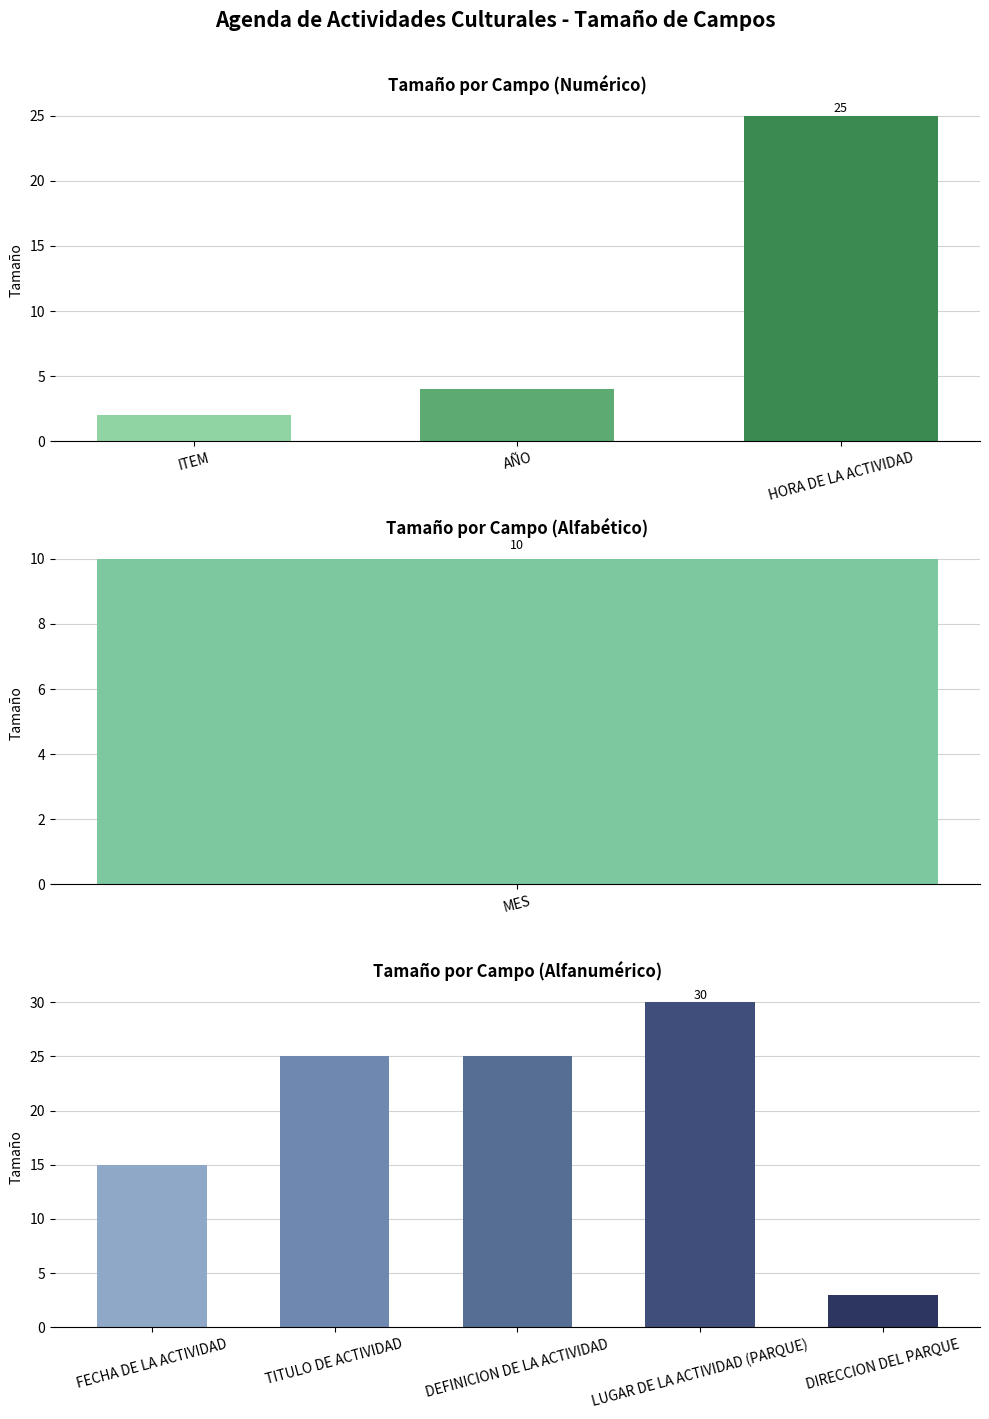

What is the difference between the maximum and second lowest values?

27